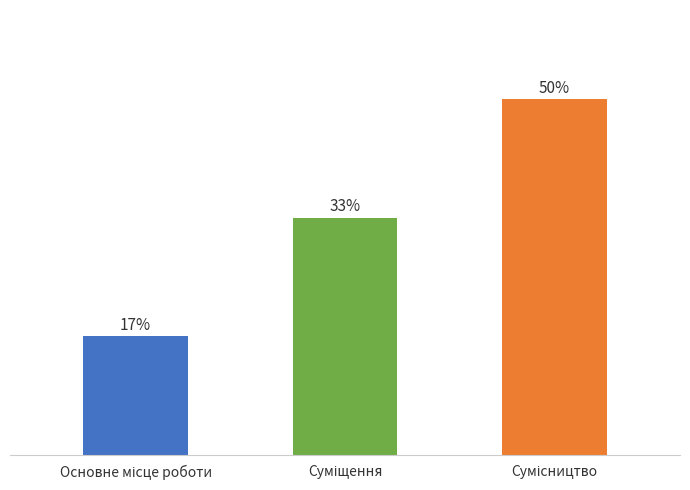

Are the bars horizontal?

No